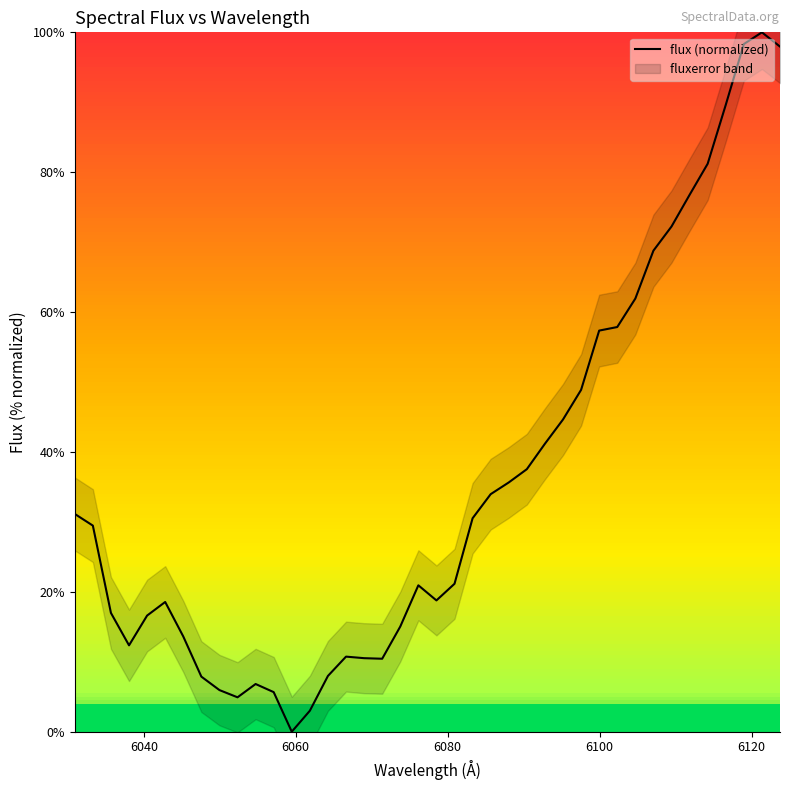

True or false: there are more than 1 points higher than both neighbors.

True